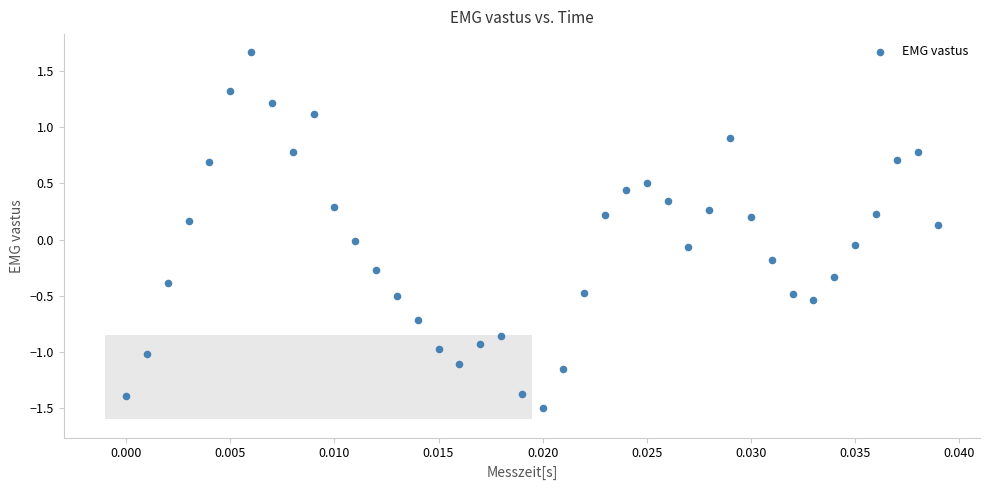

What is the range of Y values (max minus min)?

3.2